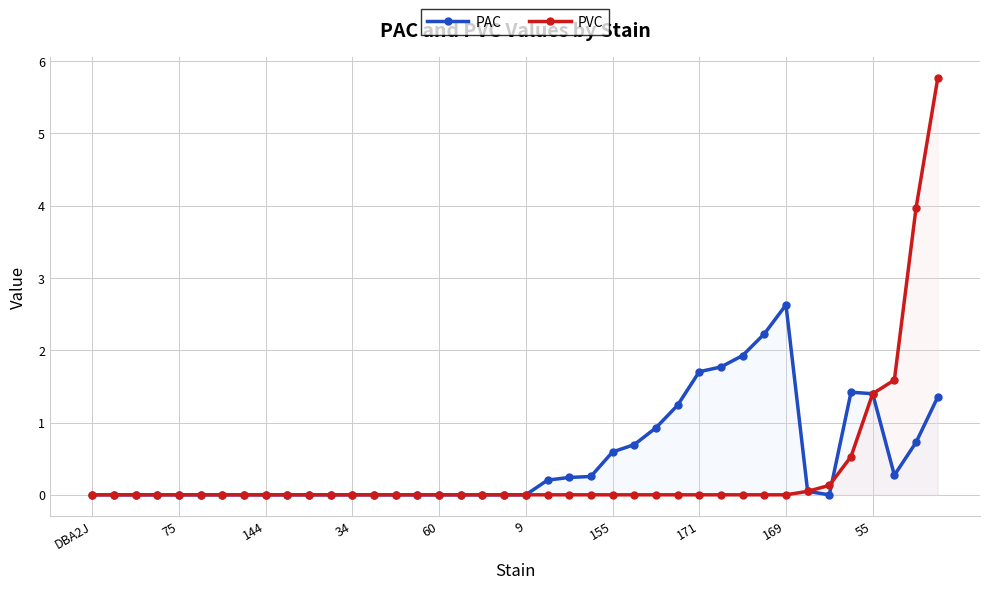

The value of PVC at 30 is -3.7. True or false?

False